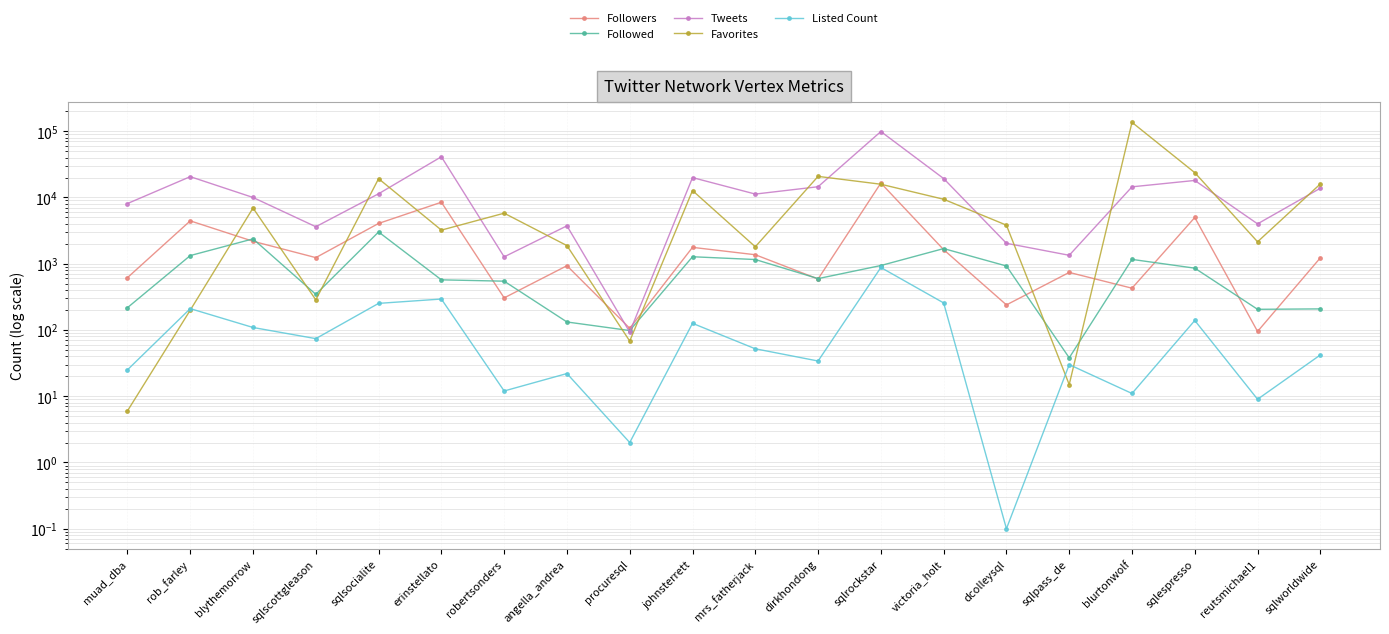

The Listed Count series shows 22.0 at angella_andrea. True or false?

True